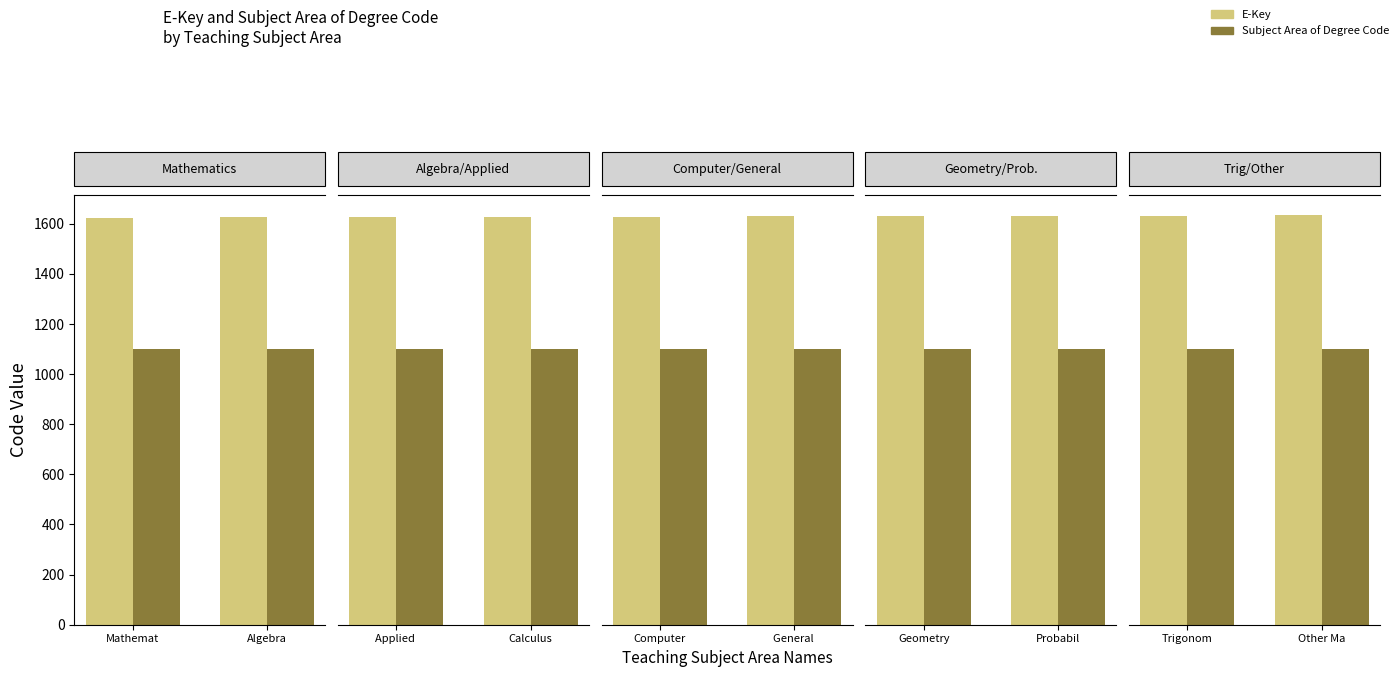

Are the bars grouped side by side (vs. stacked)?

Yes